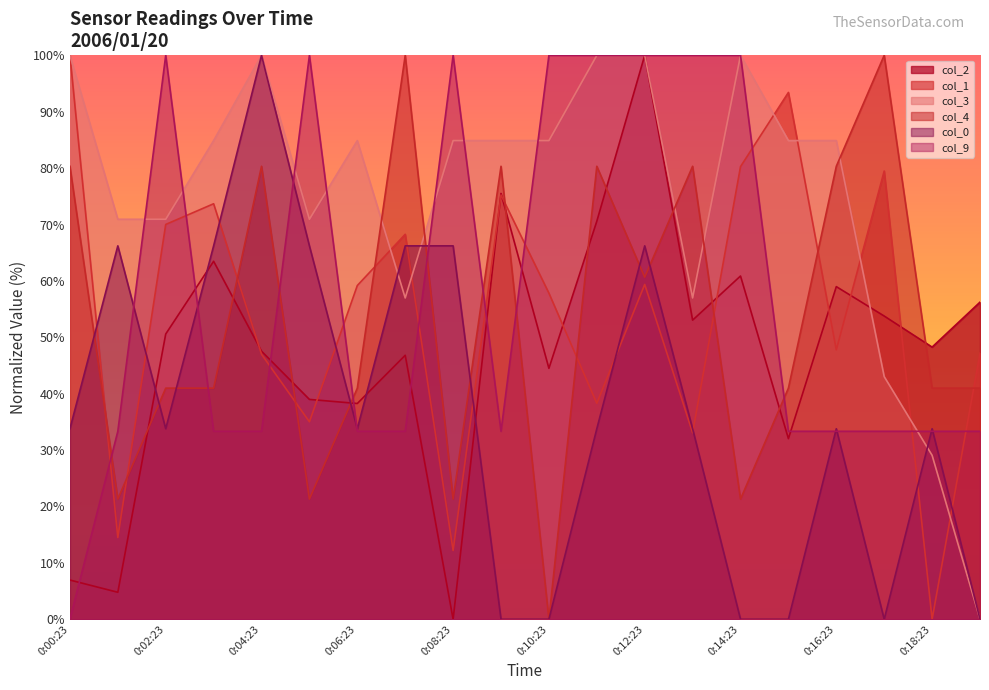

Reading left to right, what are all the values shown in this chart?

col_2: 0:00:23=7.0	0:01:23=4.8	0:02:23=50.6	0:03:23=63.5	0:04:23=47.5	0:05:23=39.0	0:06:23=38.3	0:07:23=46.8	0:08:23=0.0	0:09:23=75.5	0:10:23=44.5	0:11:23=70.6	0:12:23=100.0	0:13:23=53.0	0:14:23=60.9	0:15:23=32.0	0:16:23=59.0	0:17:23=53.8	0:18:23=48.3	0:19:23=56.2
col_1: 0:00:23=100.0	0:01:23=14.5	0:02:23=70.0	0:03:23=73.7	0:04:23=47.0	0:05:23=35.0	0:06:23=59.2	0:07:23=68.3	0:08:23=12.2	0:09:23=75.2	0:10:23=57.8	0:11:23=38.3	0:12:23=59.4	0:13:23=33.1	0:14:23=80.3	0:15:23=93.4	0:16:23=47.8	0:17:23=79.5	0:18:23=0.0	0:19:23=47.2
col_3: 0:00:23=100.0	0:01:23=70.9	0:02:23=70.9	0:03:23=84.9	0:04:23=100.0	0:05:23=70.9	0:06:23=84.9	0:07:23=57.0	0:08:23=84.9	0:09:23=84.9	0:10:23=84.9	0:11:23=100.0	0:12:23=100.0	0:13:23=57.0	0:14:23=100.0	0:15:23=84.9	0:16:23=84.9	0:17:23=43.0	0:18:23=29.1	0:19:23=0.0
col_4: 0:00:23=80.3	0:01:23=21.3	0:02:23=41.0	0:03:23=41.0	0:04:23=80.3	0:05:23=21.3	0:06:23=41.0	0:07:23=100.0	0:08:23=21.3	0:09:23=80.3	0:10:23=0.0	0:11:23=80.3	0:12:23=60.7	0:13:23=80.3	0:14:23=21.3	0:15:23=41.0	0:16:23=80.3	0:17:23=100.0	0:18:23=41.0	0:19:23=41.0
col_0: 0:00:23=33.8	0:01:23=66.2	0:02:23=33.8	0:03:23=66.2	0:04:23=100.0	0:05:23=66.2	0:06:23=33.8	0:07:23=66.2	0:08:23=66.2	0:09:23=0.0	0:10:23=0.0	0:11:23=33.8	0:12:23=66.2	0:13:23=33.8	0:14:23=0.0	0:15:23=0.0	0:16:23=33.8	0:17:23=0.0	0:18:23=33.8	0:19:23=0.0
col_9: 0:00:23=0.0	0:01:23=33.3	0:02:23=100.0	0:03:23=33.3	0:04:23=33.3	0:05:23=100.0	0:06:23=33.3	0:07:23=33.3	0:08:23=100.0	0:09:23=33.3	0:10:23=100.0	0:11:23=100.0	0:12:23=100.0	0:13:23=100.0	0:14:23=100.0	0:15:23=33.3	0:16:23=33.3	0:17:23=33.3	0:18:23=33.3	0:19:23=33.3